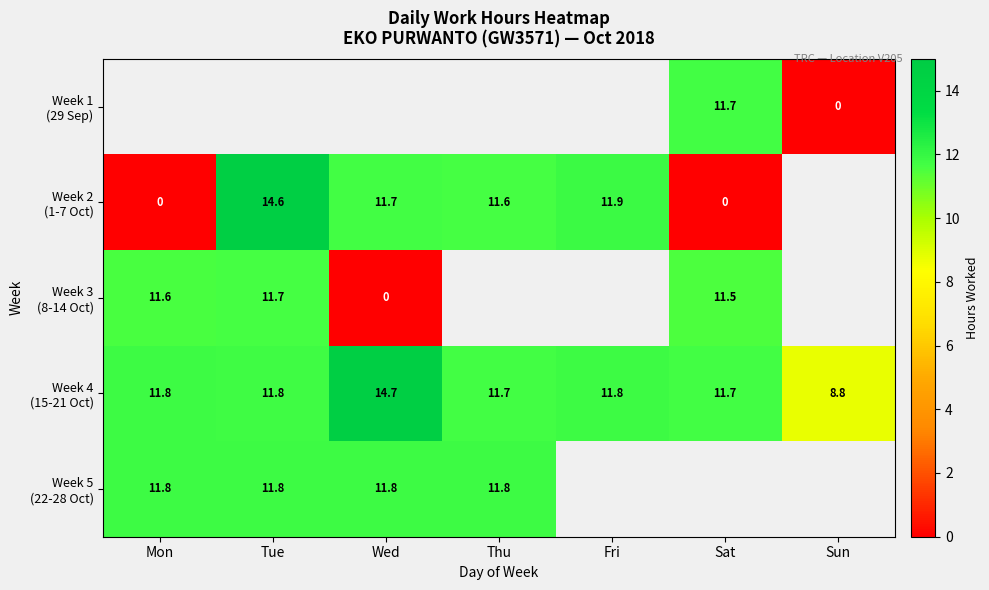

At Wed, list the series in order from largest to smallest.

Week 1 (29 Sep), Week 4 (15-21 Oct), Week 5 (22-28 Oct), Week 2 (1-7 Oct), Week 3 (8-14 Oct)